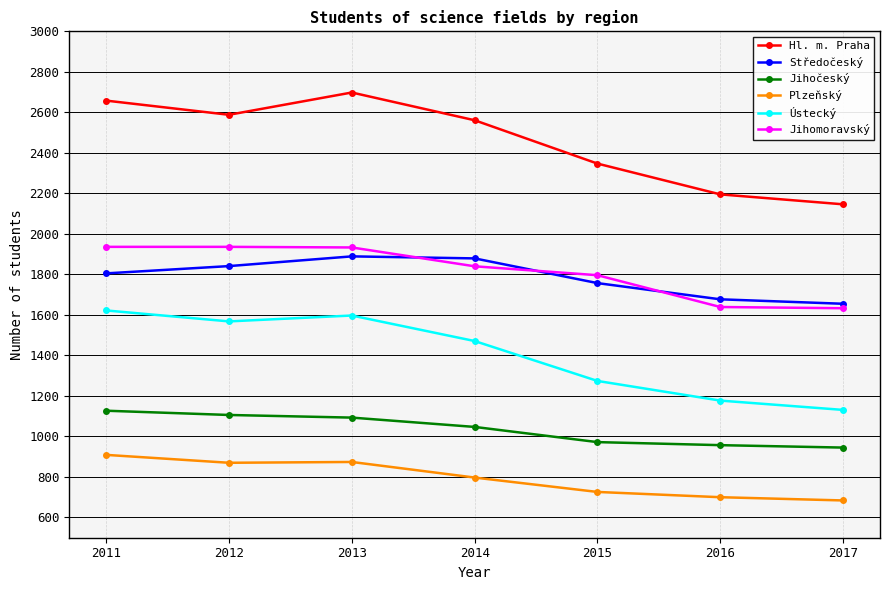

What is the total value across all series at 2016?

8345